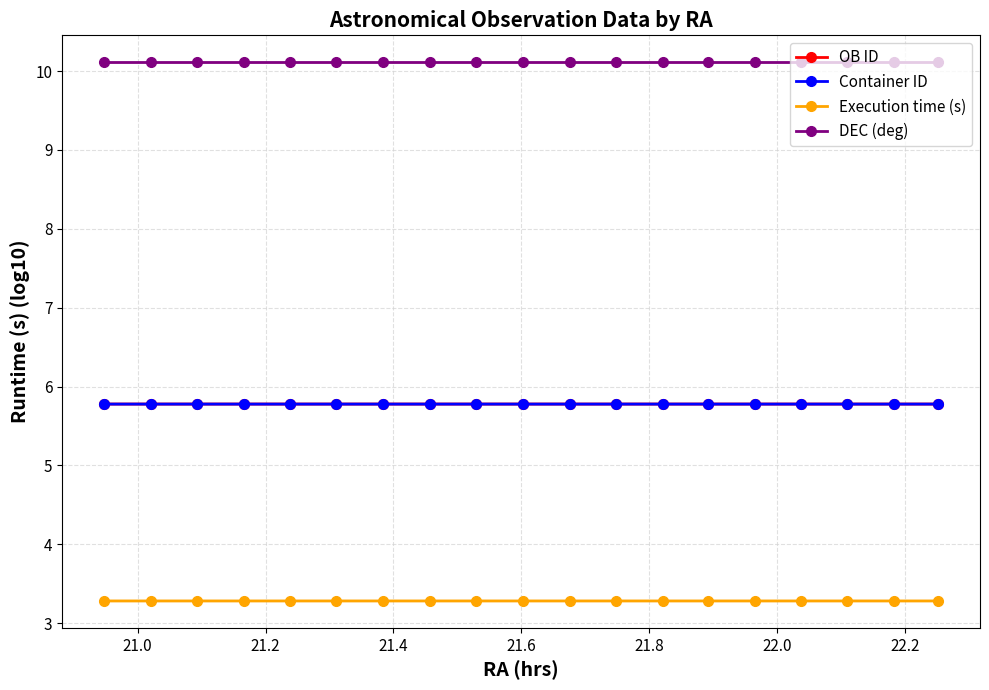

Which series has the largest range (max minus min)?

Container ID